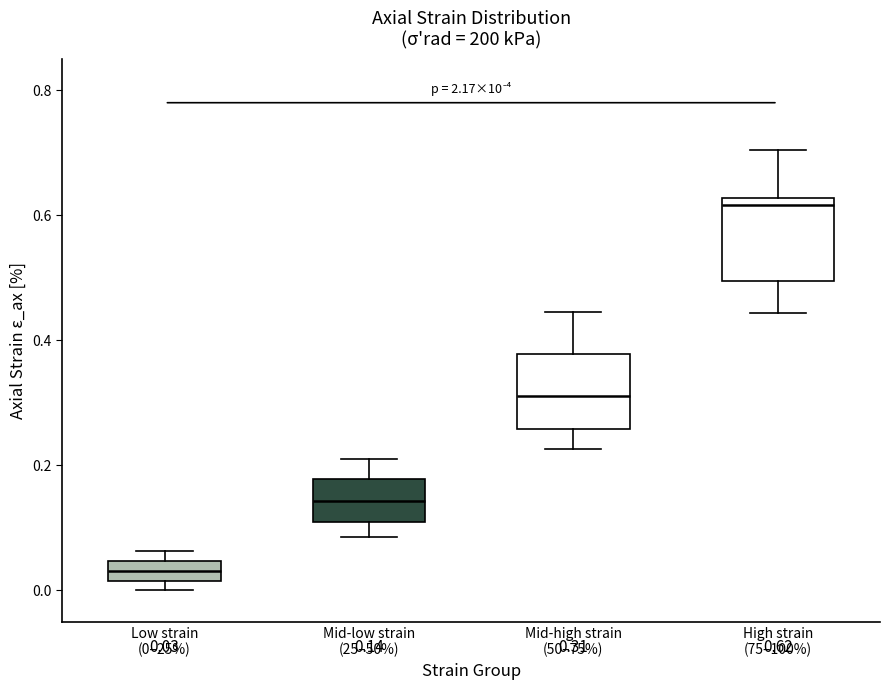

Which box has the highest median line?

High strain (75–100%)